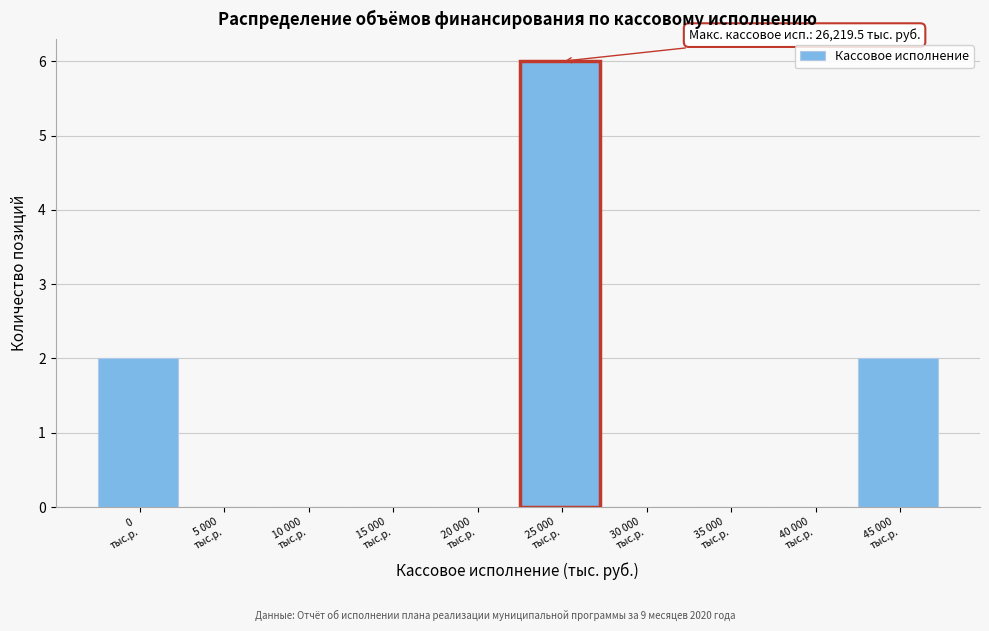

What is the greatest value displayed?

6